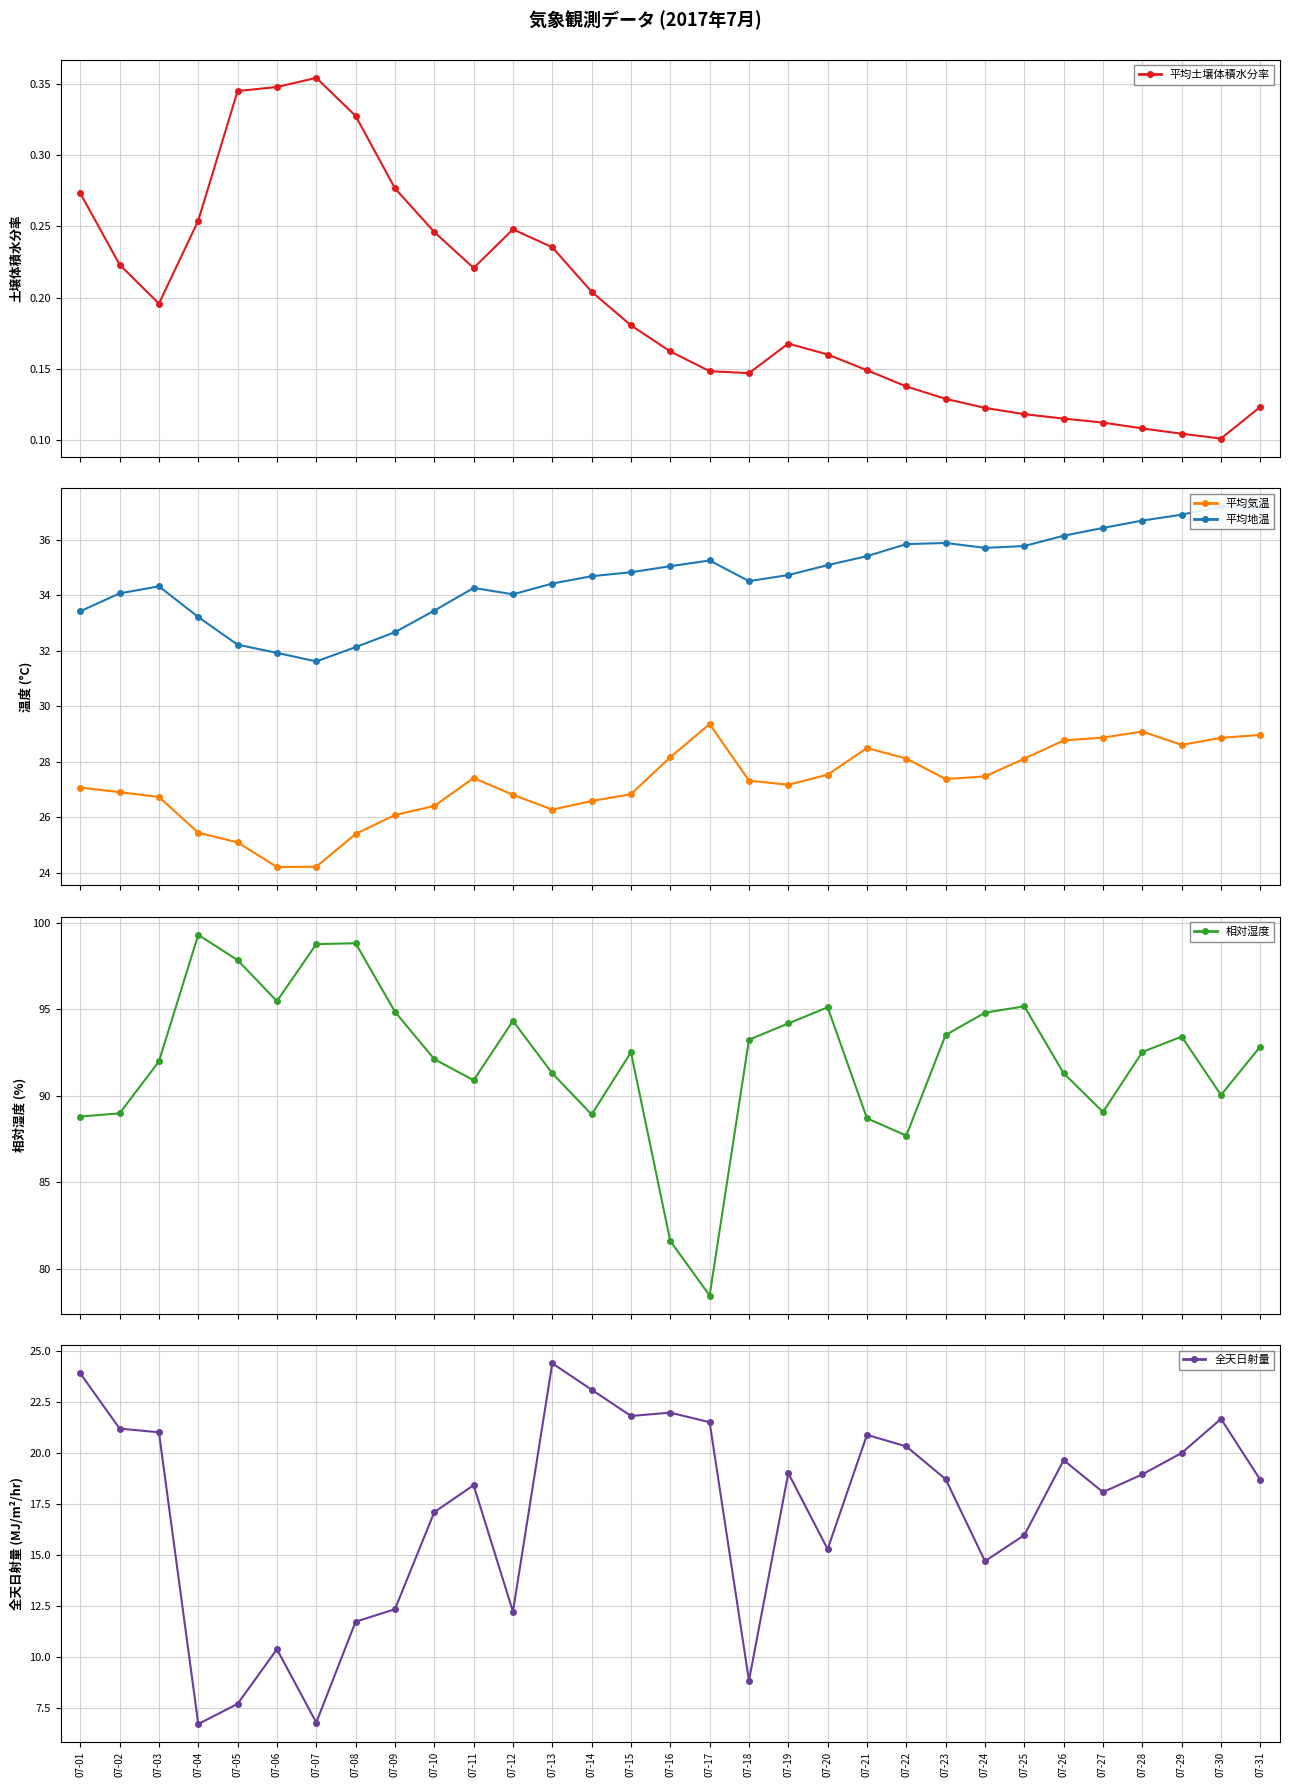

How many interior local peaks does the 全天日射量 series have?

8